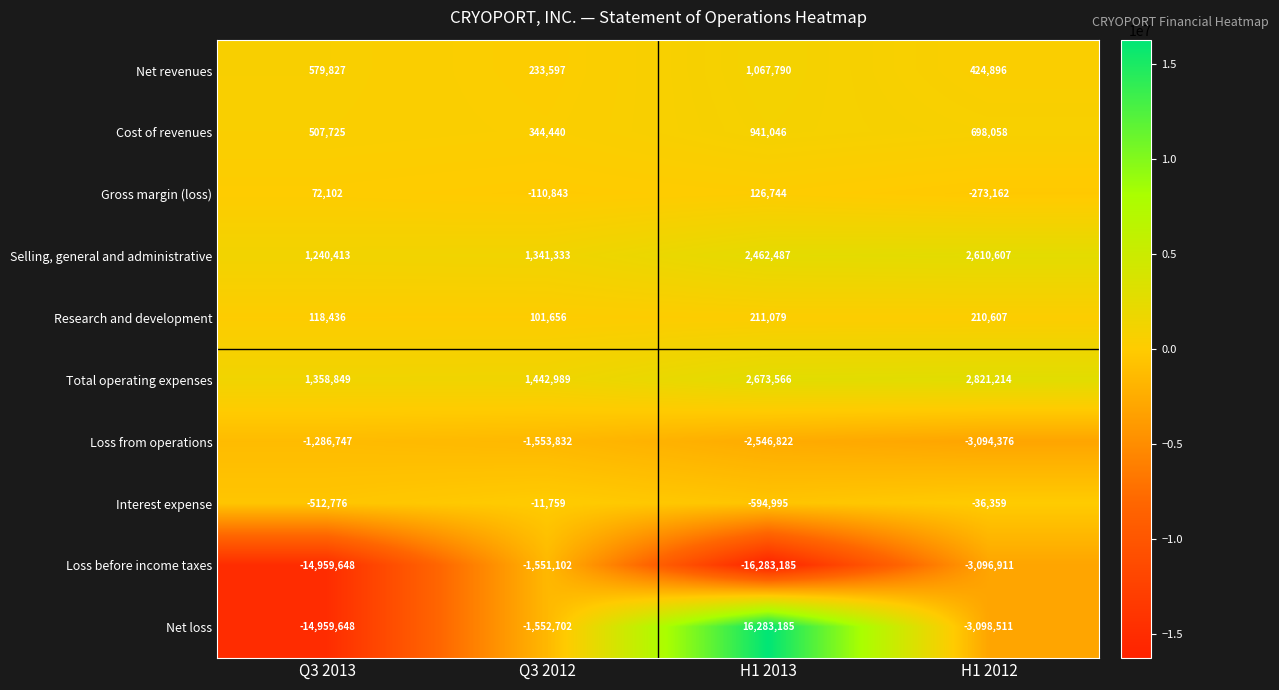

What is the difference between the maximum and minimum values in the Interest expense series?

583236